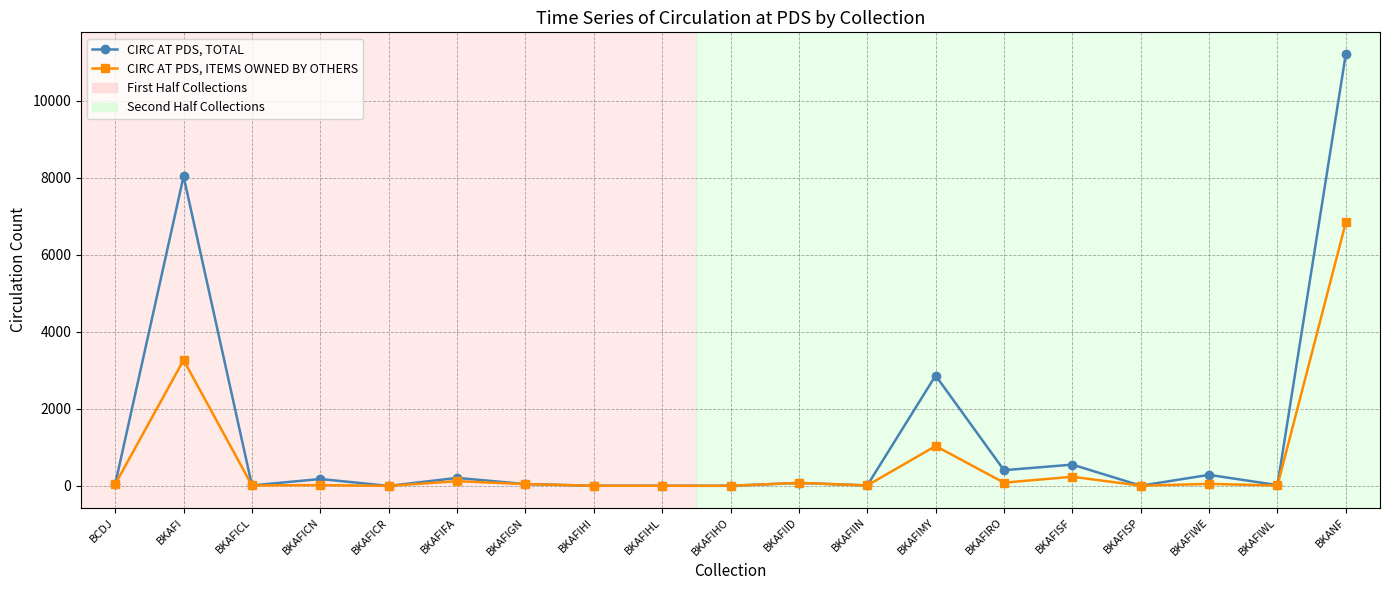

Where is CIRC AT PDS, TOTAL nearest to the value 5611?

BKAFI